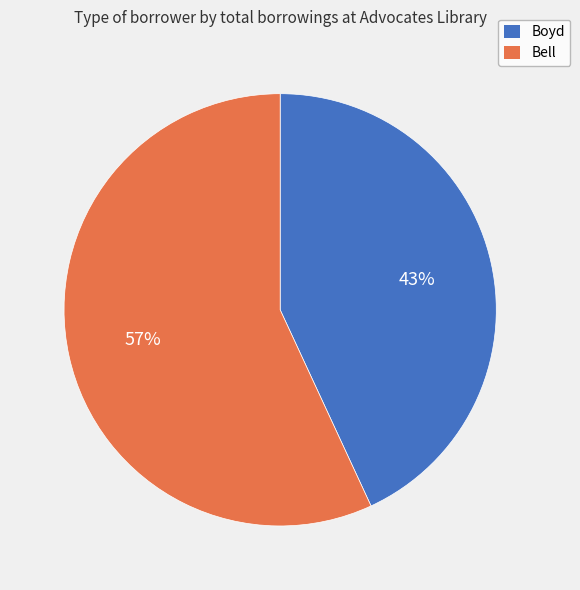

Is there any slice that represents more than half of the pie?

Yes